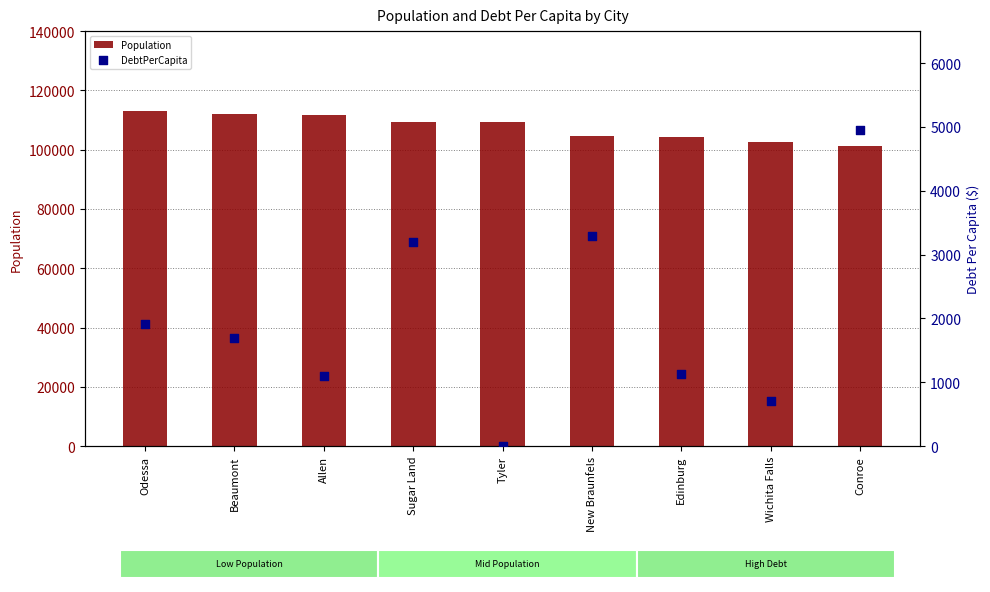

Is the value of DebtPerCapita at Conroe greater than the value of Population at Odessa?

No